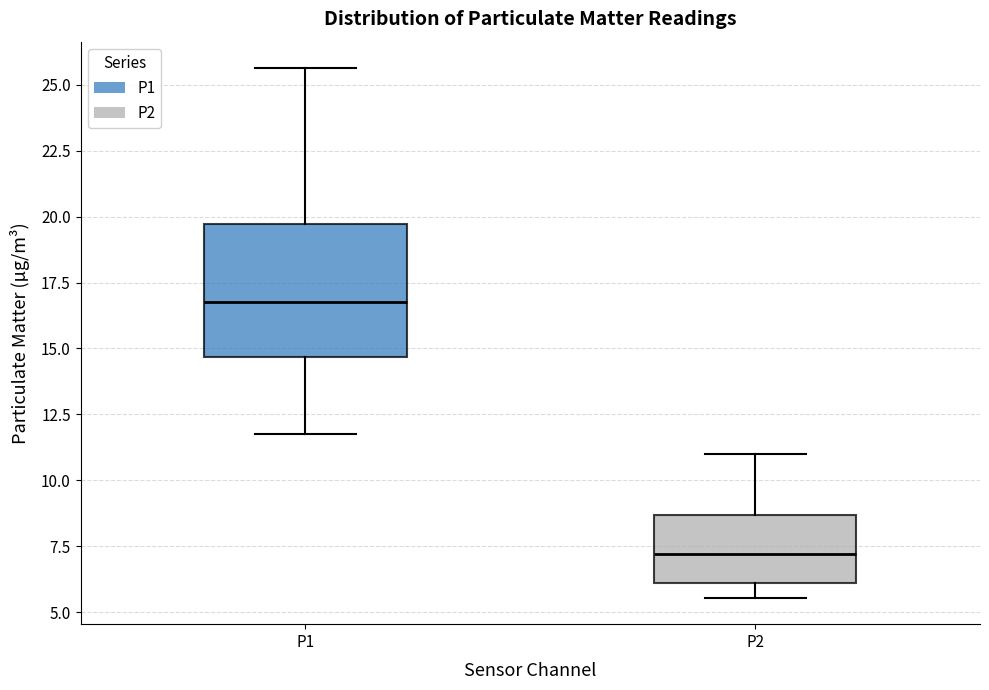

Reading left to right, transcribe this box plot: for each box, give where its median line is, the range the box spans, and where its two whiskers end, as read against the y-axis. The values are not printed on the chart, so give them approximately, as read against the axis.

P1: median 17.0, box 14.5 to 19.5, whiskers 12.0 to 25.5
P2: median 7.0, box 6.0 to 8.5, whiskers 5.5 to 11.0